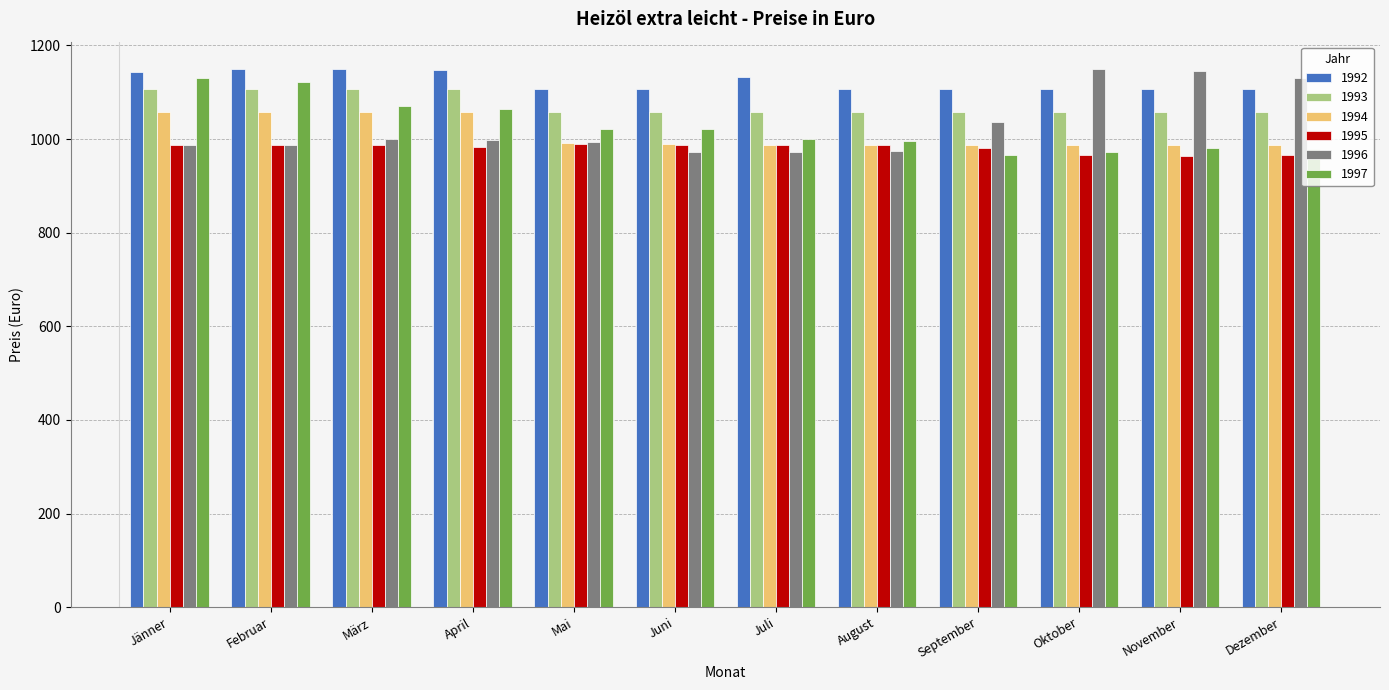

How many bars are there in total?

72